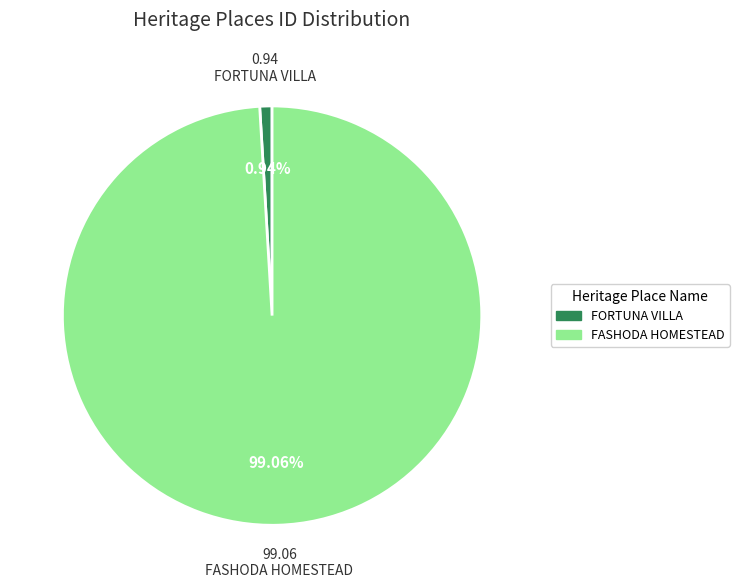

Which has a higher value, FASHODA HOMESTEAD or FORTUNA VILLA?

FASHODA HOMESTEAD